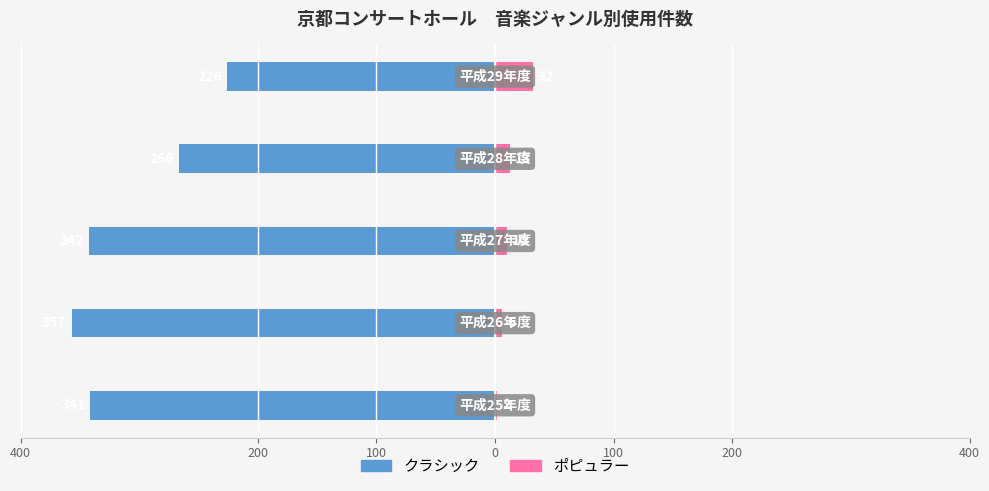

How many distinct data groups are displayed?

2